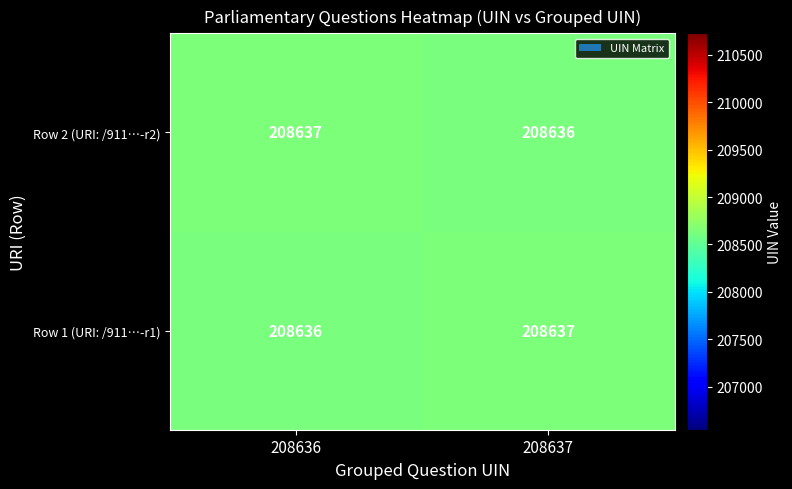

What is the sum of the Row 1 (URI: /911…-r1) values at 208637 and 208636?

417273